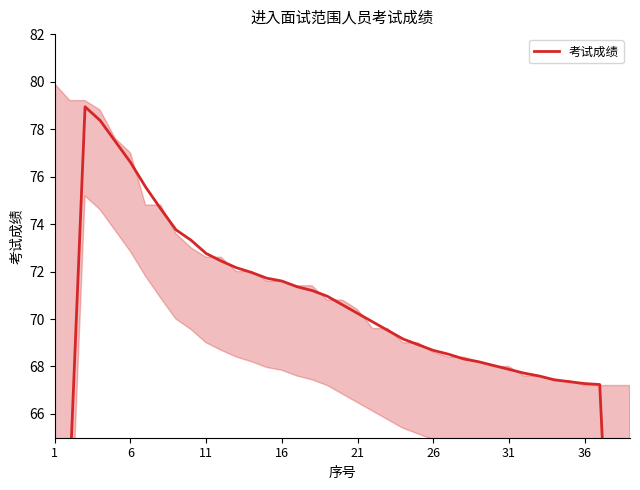

What is the value of the 10th point from the left?

73.3